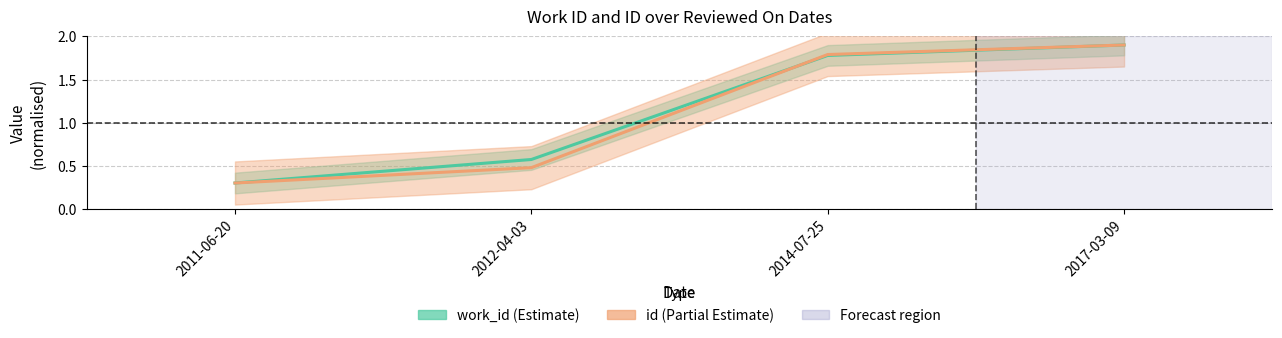

At how many categories does at least one series exceed 1?

2